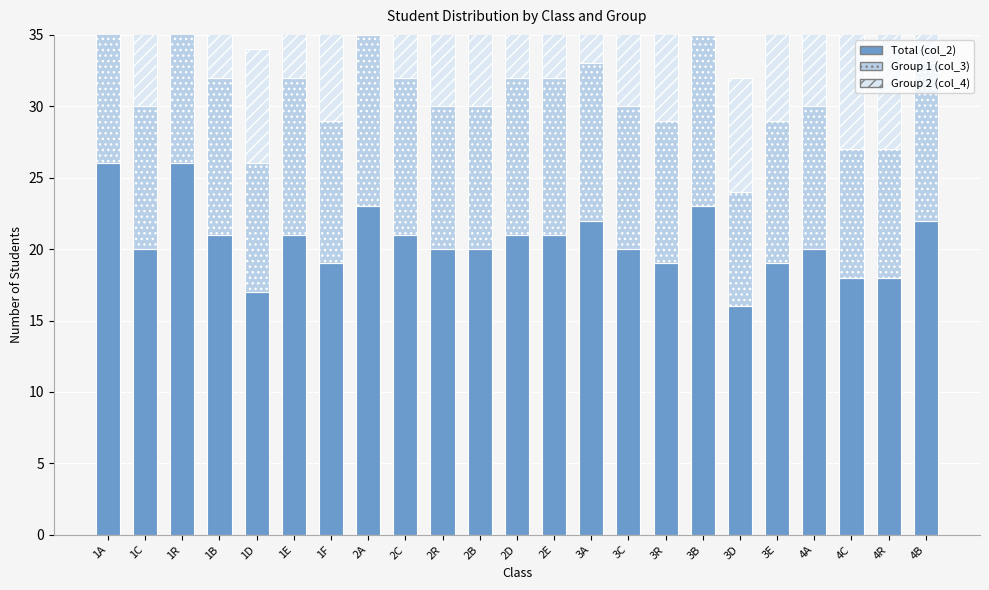

Where is Group 2 (col_4) nearest to the value 10?

1C